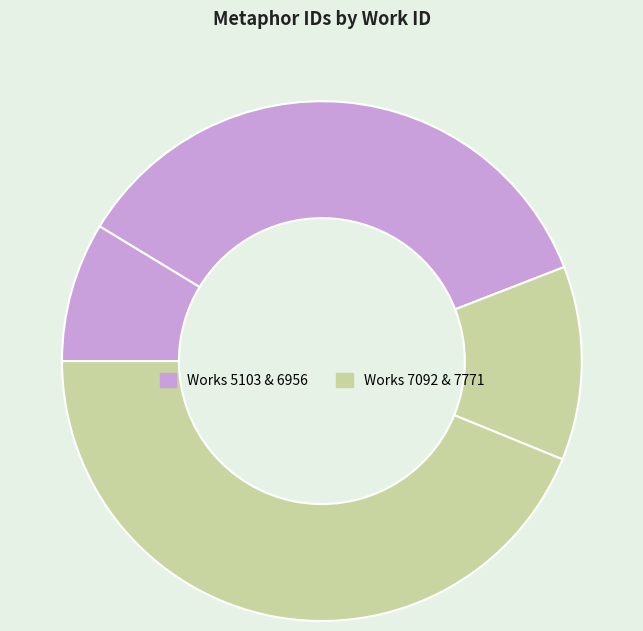

How many segments does this pie chart have?

4